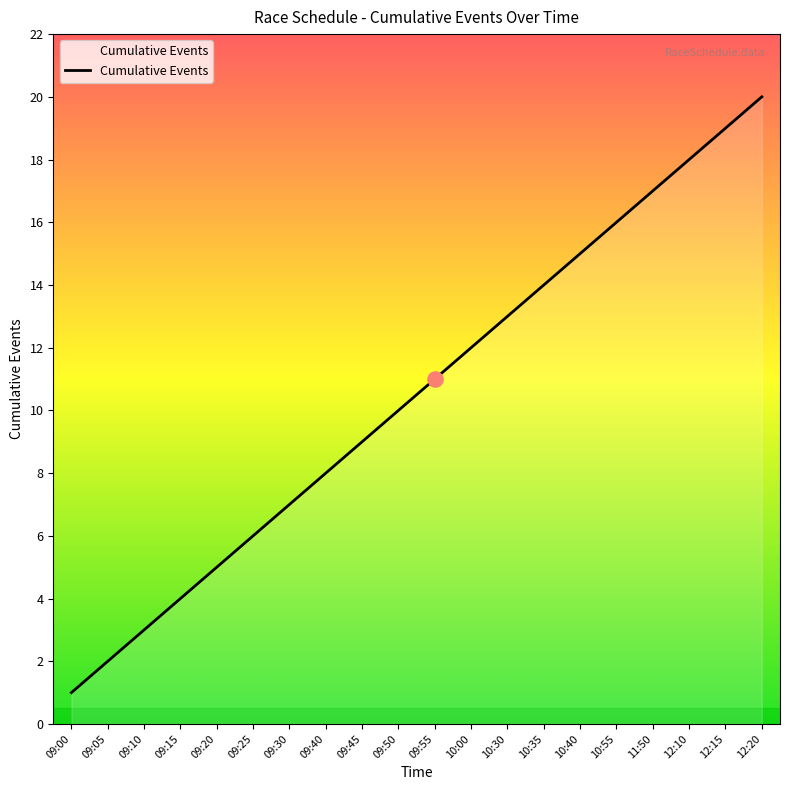

Which has a higher value, 09:40 or 09:50?

09:50